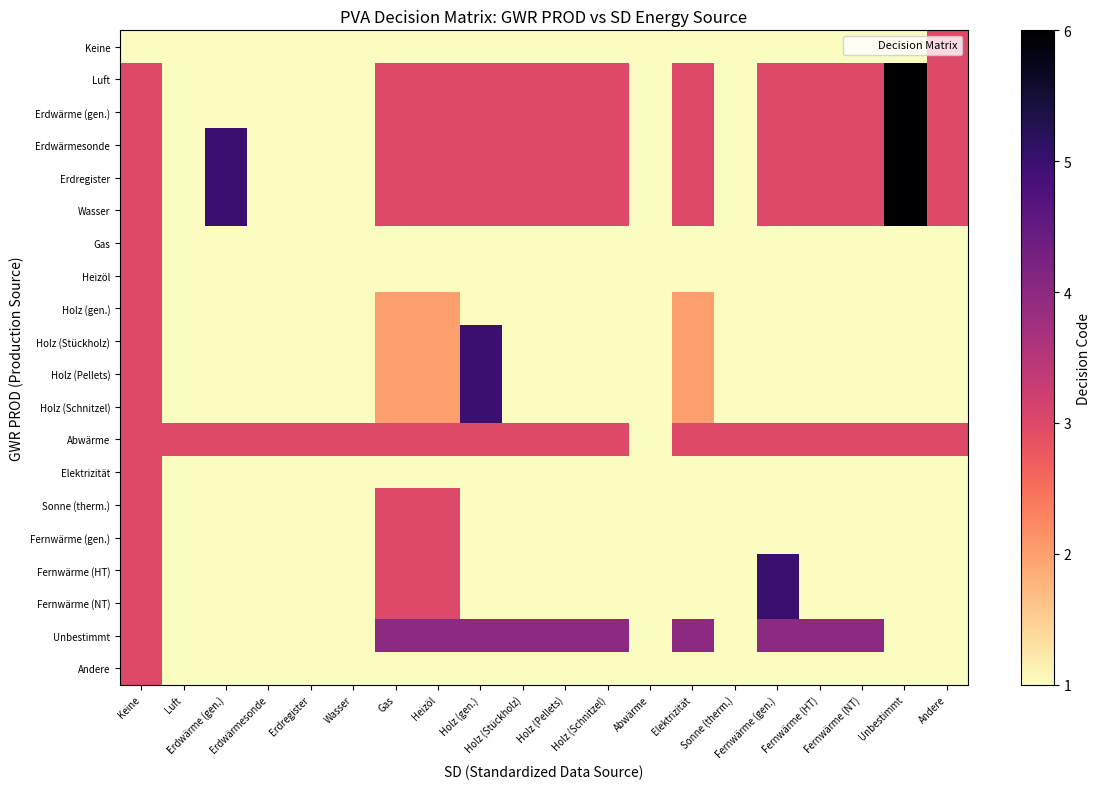

Between Keine and Wasser, which is larger?

Keine